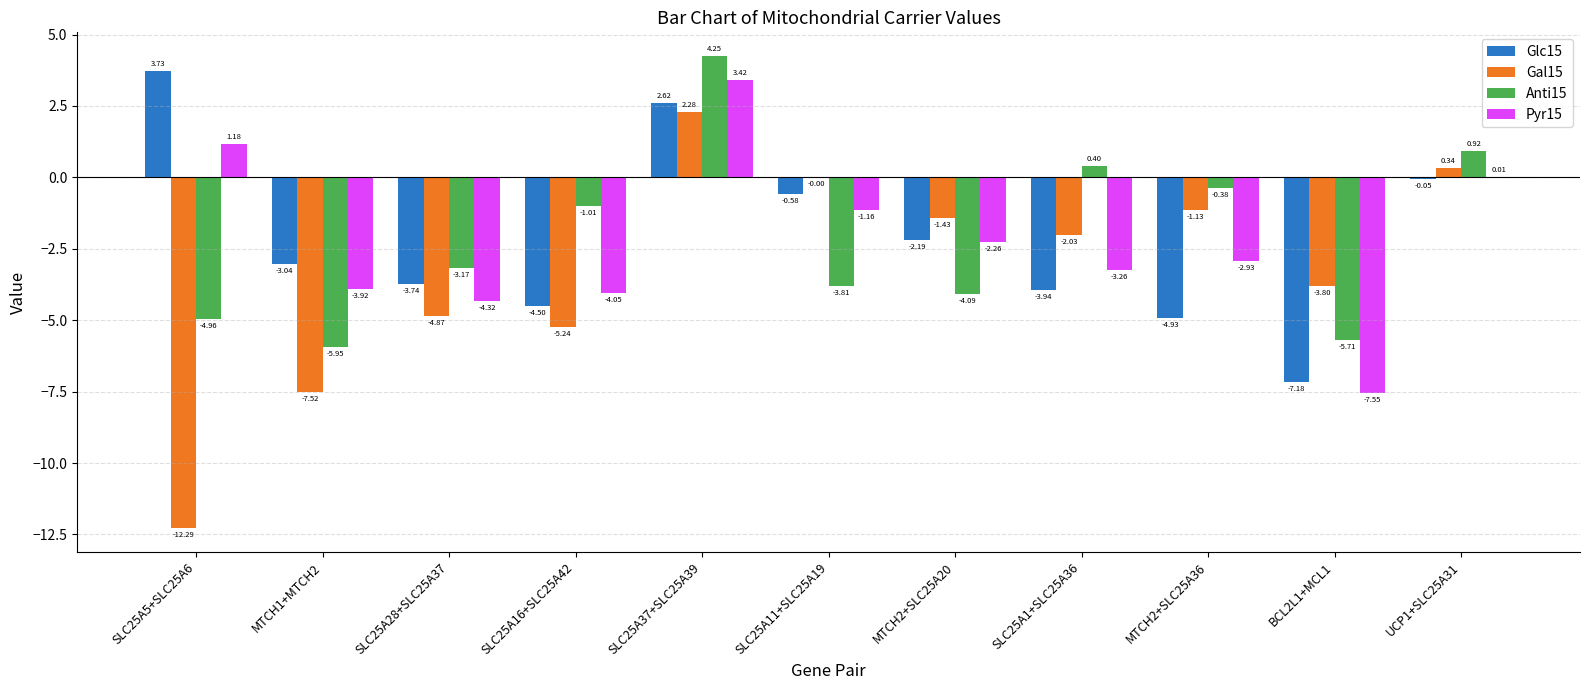

What are all the series names shown in the legend?

Glc15, Gal15, Anti15, Pyr15